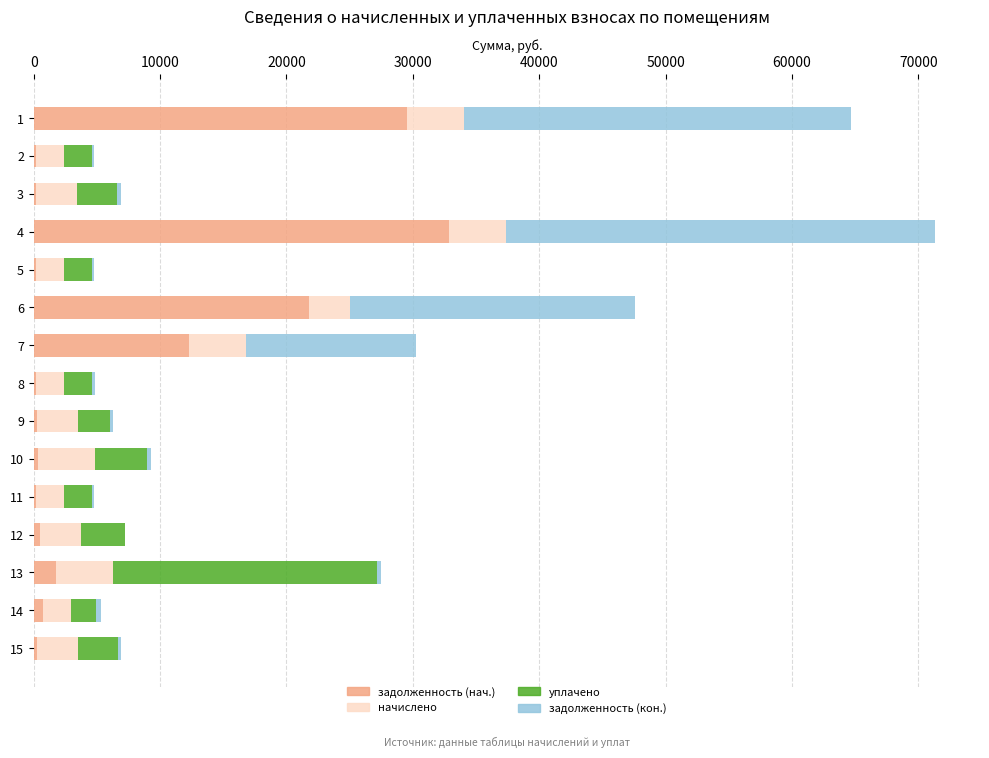

What is the maximum value for задолженность (нач.)?

32857.9